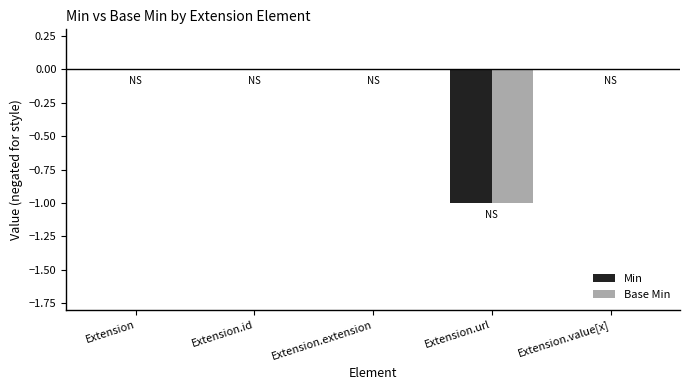

What are all the series names shown in the legend?

Min, Base Min